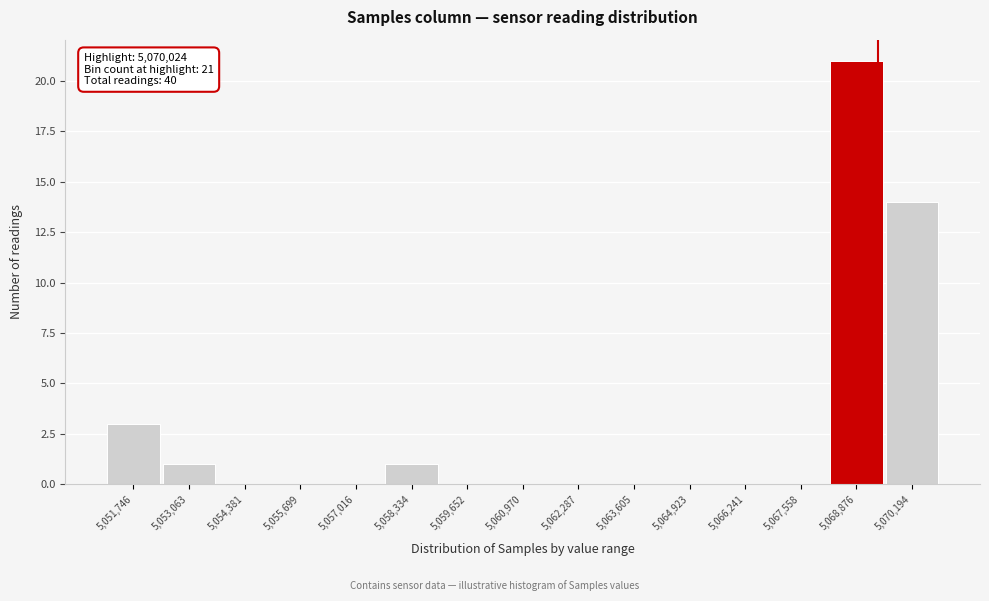

Reading left to right, list all the values displayed in this chart.

5,051,746=3	5,053,063=1	5,054,381=0	5,055,699=0	5,057,016=0	5,058,334=1	5,059,652=0	5,060,970=0	5,062,287=0	5,063,605=0	5,064,923=0	5,066,241=0	5,067,558=0	5,068,876=21	5,070,194=14